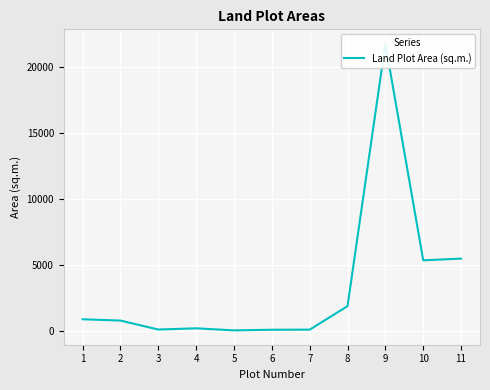

Between 3 and 4, which is larger?

4